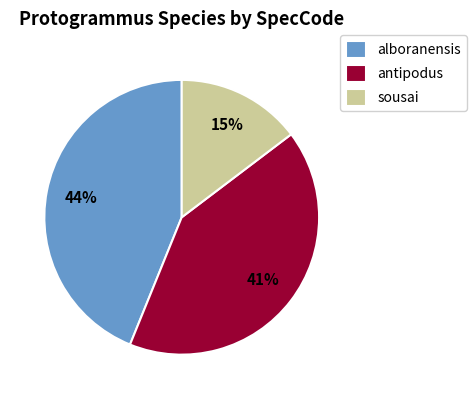

Combined, do sousai and alboranensis account for over 50%?

Yes